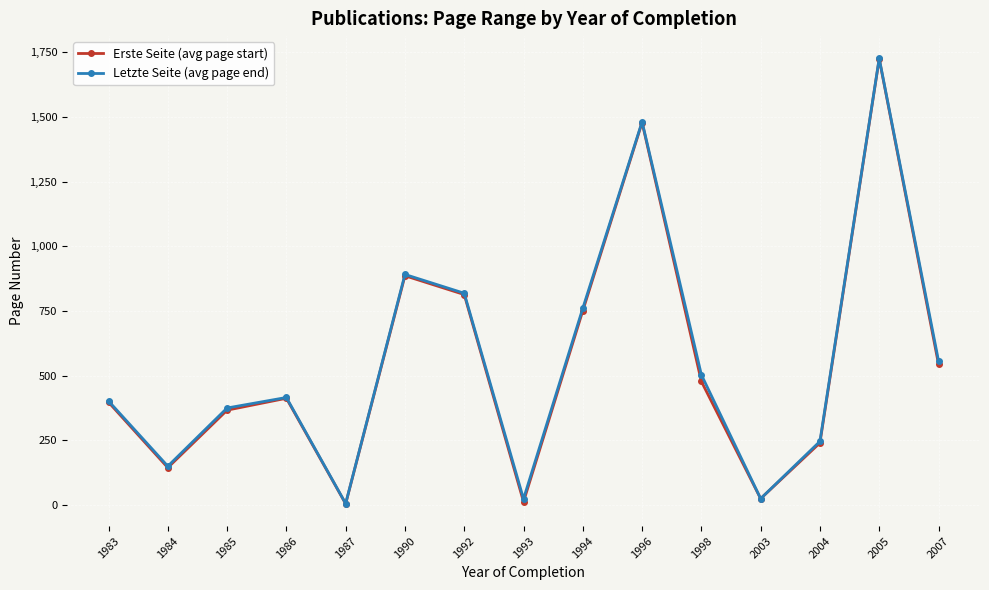

What are all the series names shown in the legend?

Erste Seite (avg page start), Letzte Seite (avg page end)